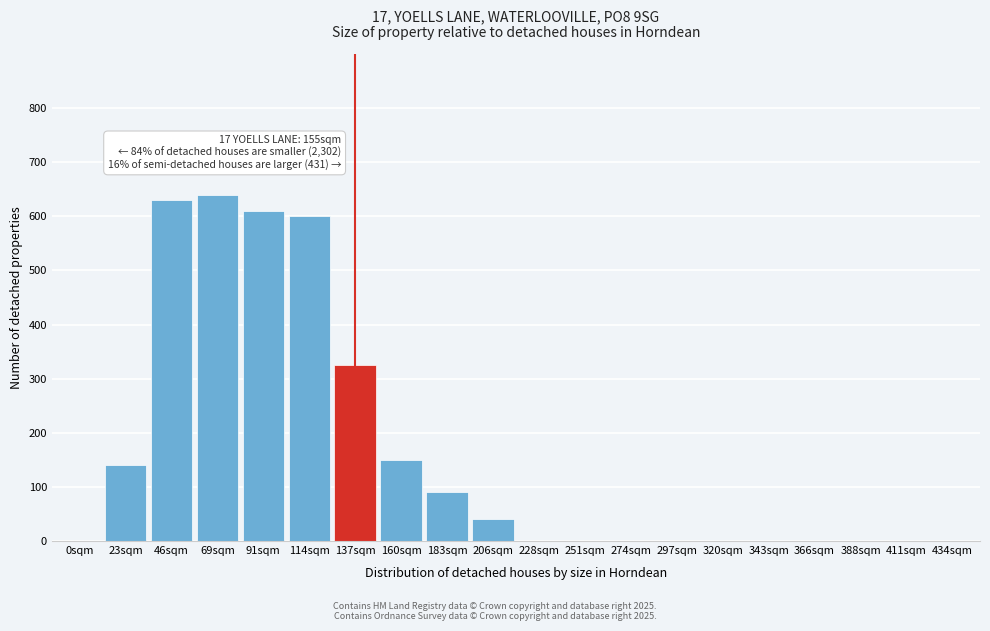

Reading left to right, list all the values displayed in this chart.

0sqm=0	23sqm=140	46sqm=630	69sqm=640	91sqm=610	114sqm=600	137sqm=325	160sqm=150	183sqm=90	206sqm=40	228sqm=0	251sqm=0	274sqm=0	297sqm=0	320sqm=0	343sqm=0	366sqm=0	388sqm=0	411sqm=0	434sqm=0